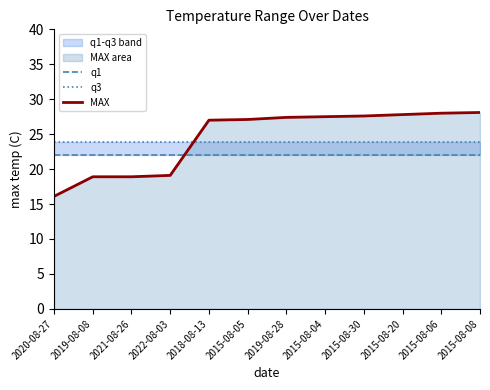

Which has a higher value, 2015-08-06 or 2015-08-05?

2015-08-06